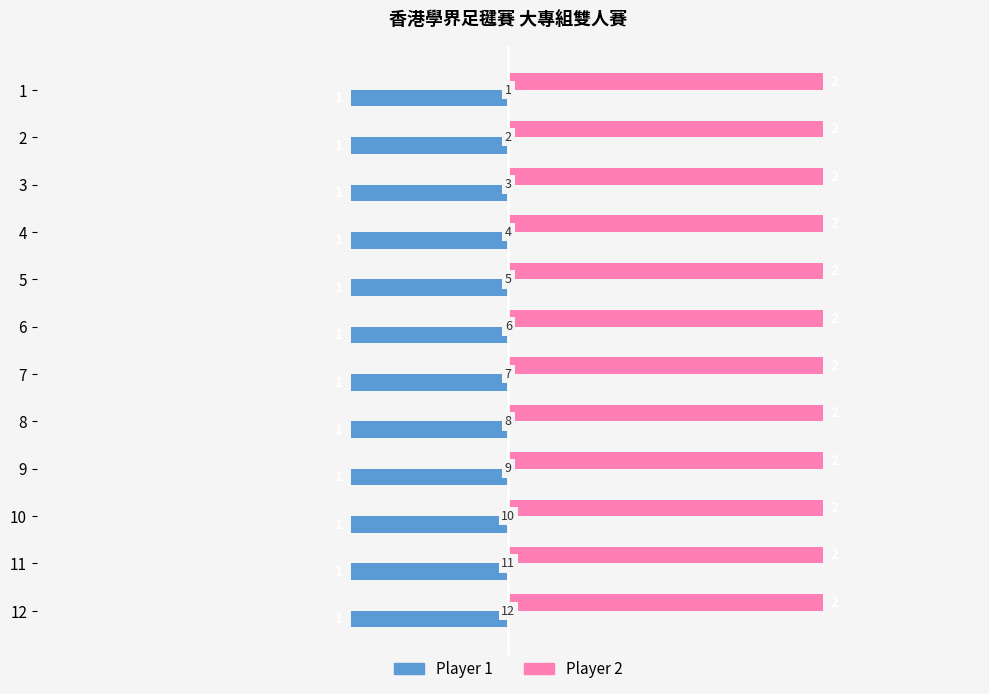

What are all the series names shown in the legend?

Player 1, Player 2